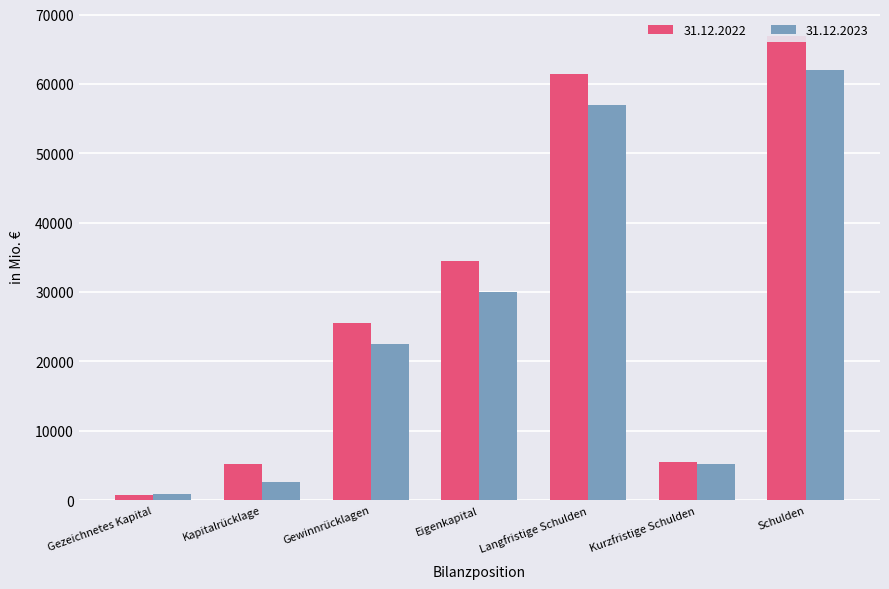

What is the spread (max minus min) of values at Gezeichnetes Kapital?

18.8